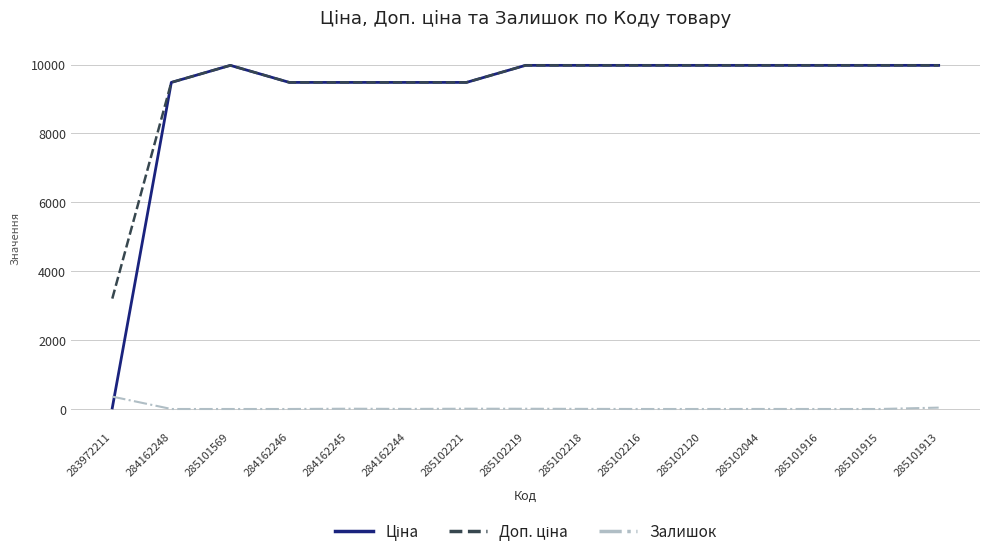

What is the total value across all series at 285102120?

19950.0